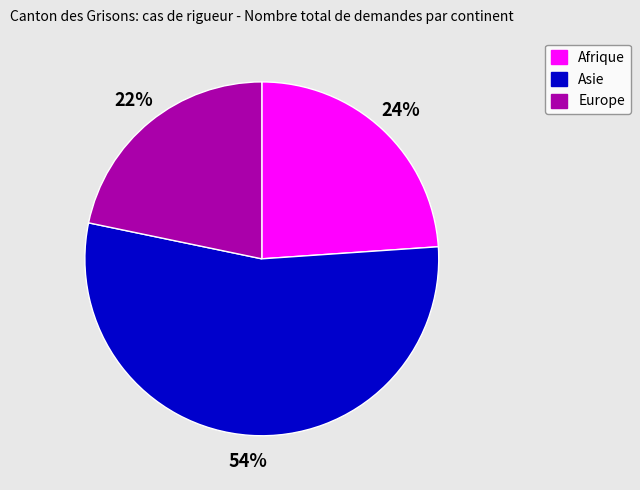

The Asie slice represents 46% of the pie. True or false?

False